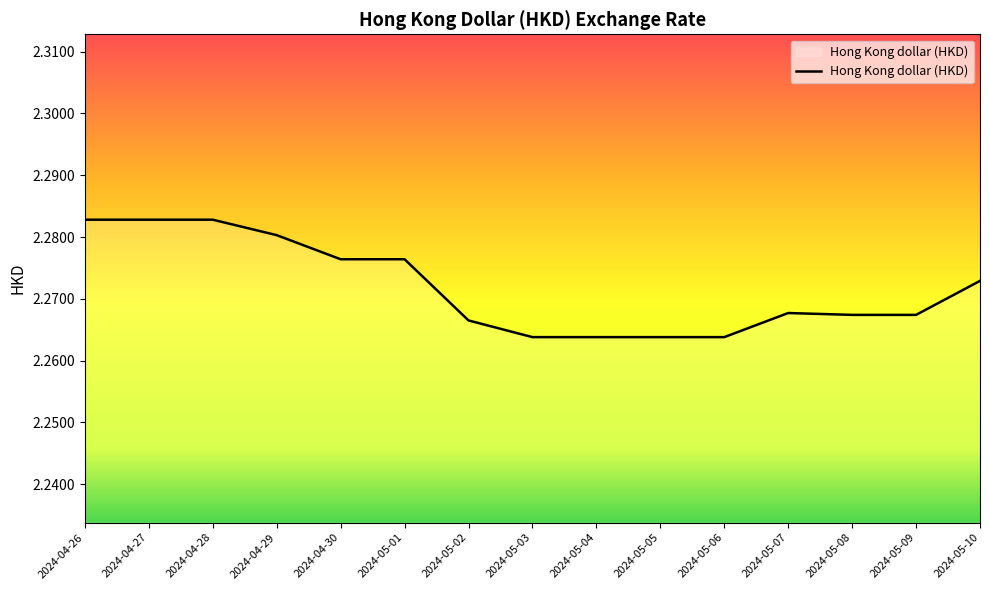

Which has a higher value, 2024-05-04 or 2024-05-02?

2024-05-02